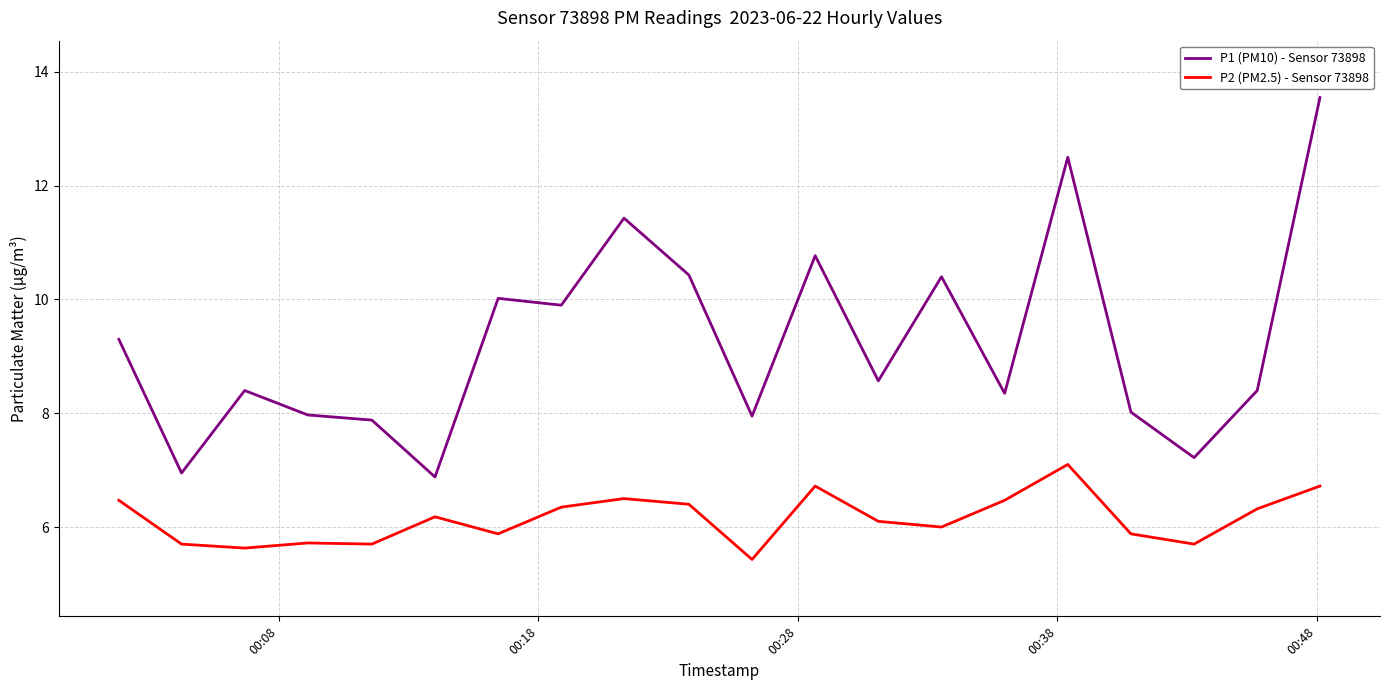

Which series has the largest range (max minus min)?

P1 (PM10) - Sensor 73898